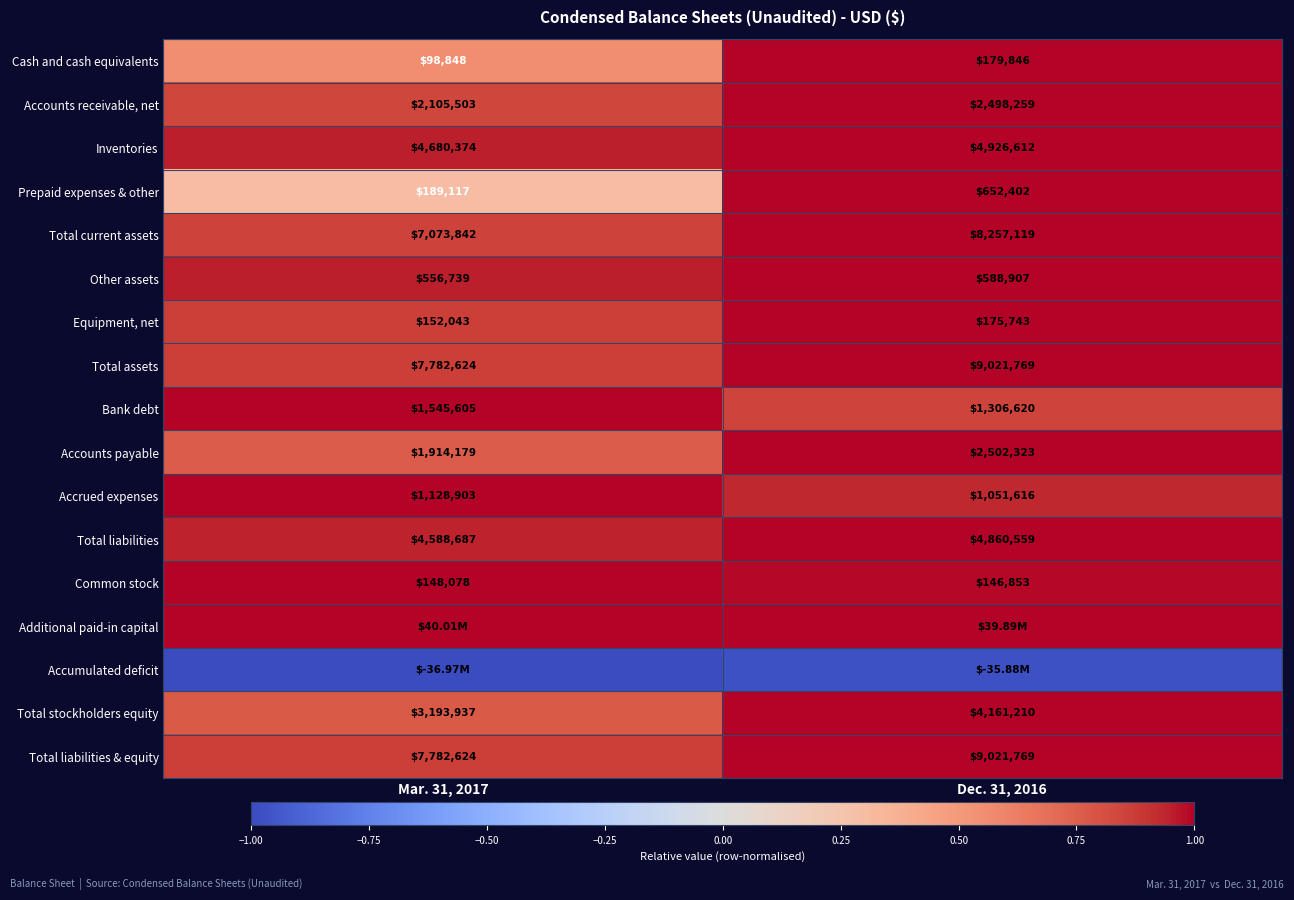

Is the value of Equipment, net at Dec. 31, 2016 greater than the value of Total liabilities & equity at Mar. 31, 2017?

No